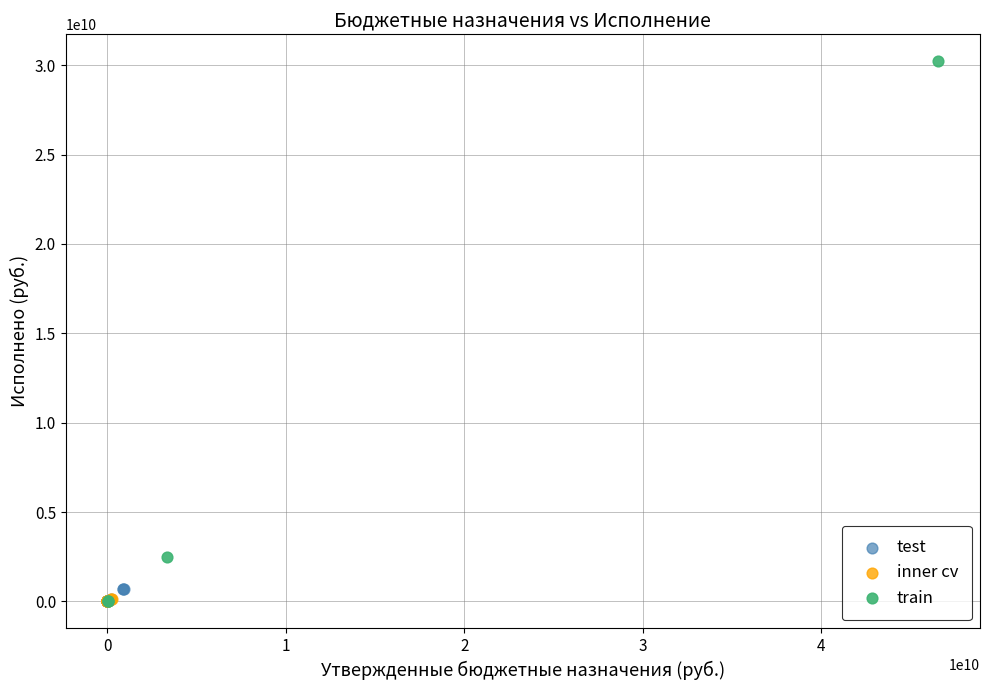

Which series has the widest spread of Y values?

train